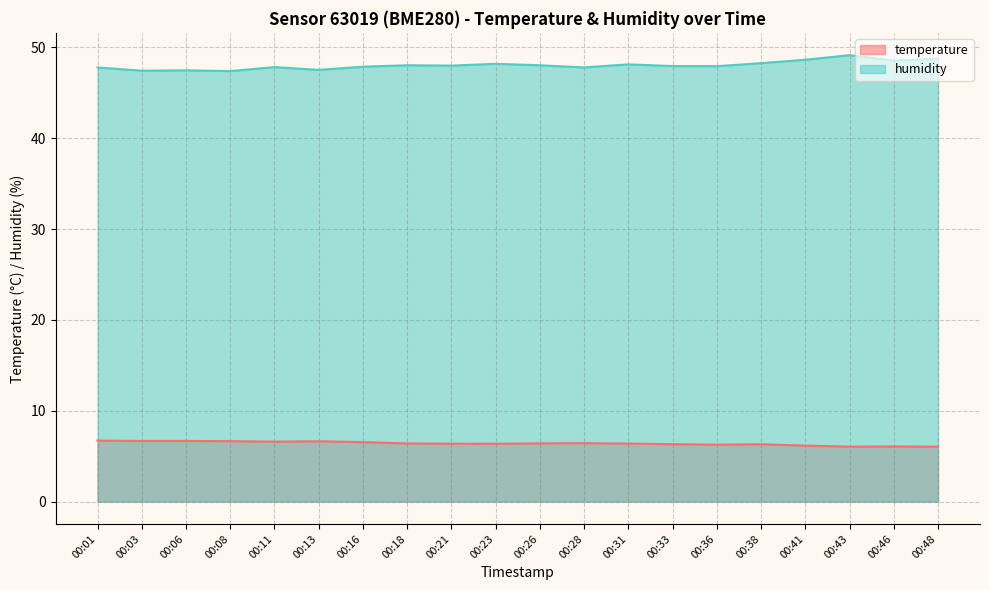

How many lines are shown in the chart?

2